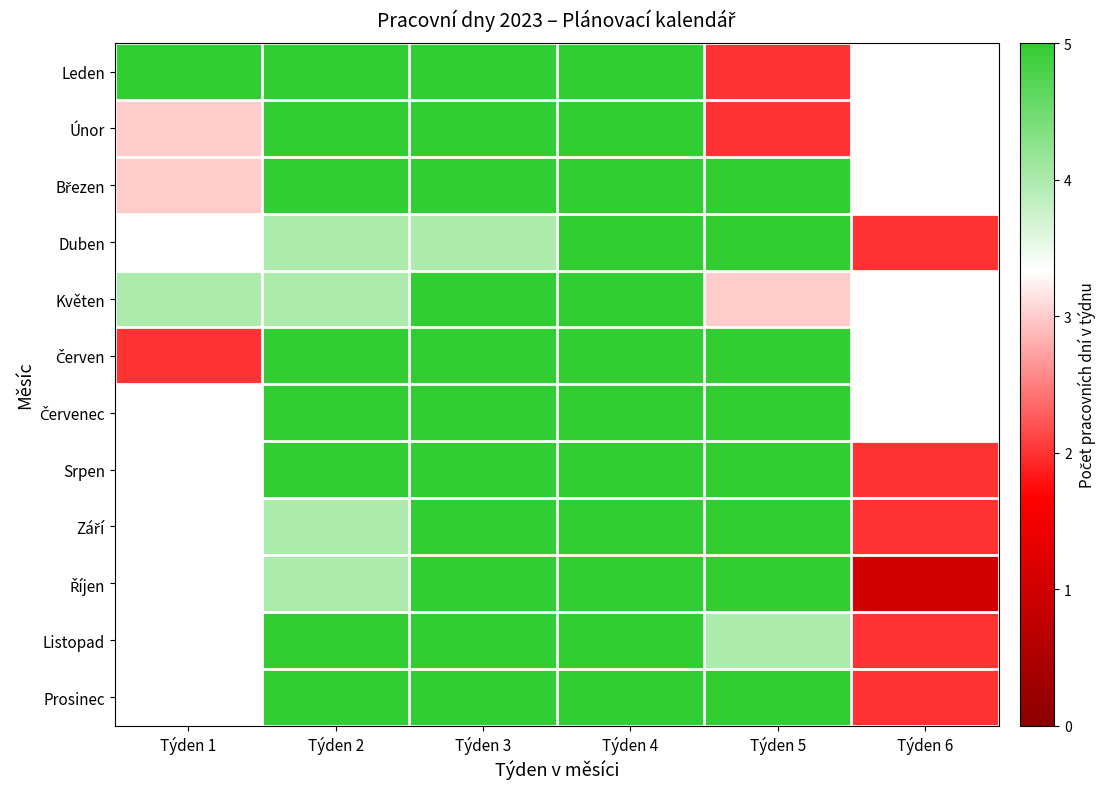

Rank the series at Týden 3 from lowest to highest value.

Duben, Leden, Únor, Březen, Květen, Červen, Červenec, Srpen, Září, Říjen, Listopad, Prosinec